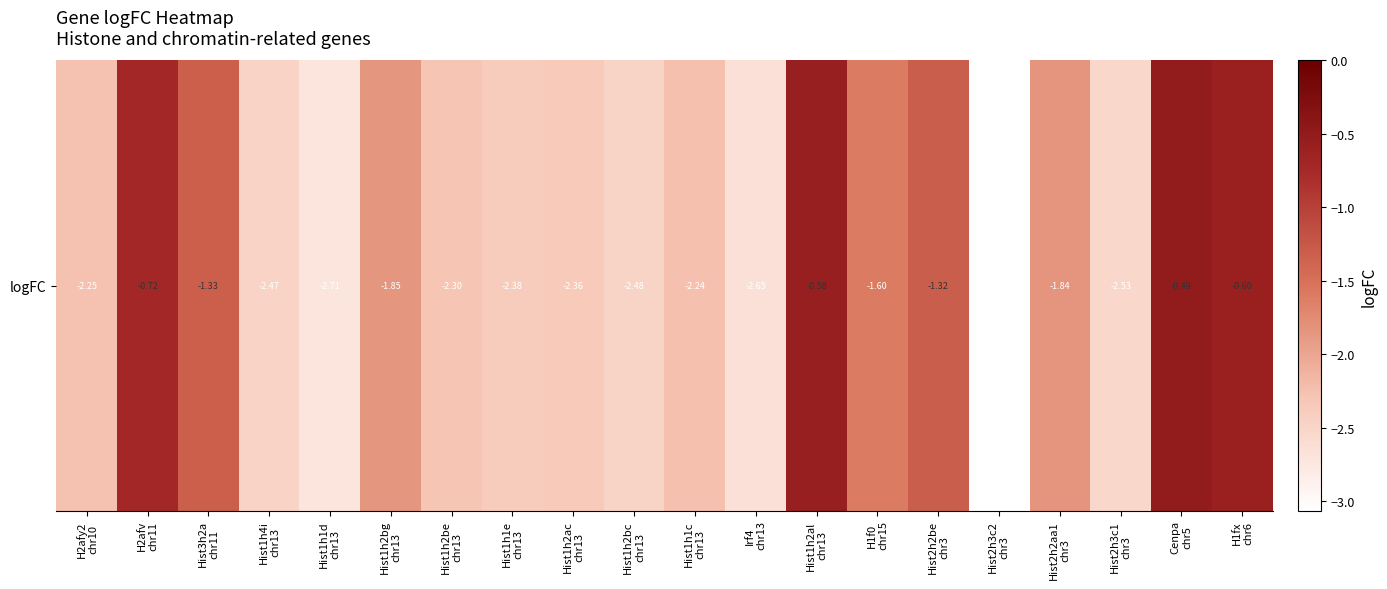

What is the change in value from Hist1h2ac
chr13 to Hist1h2bc
chr13?

-0.1